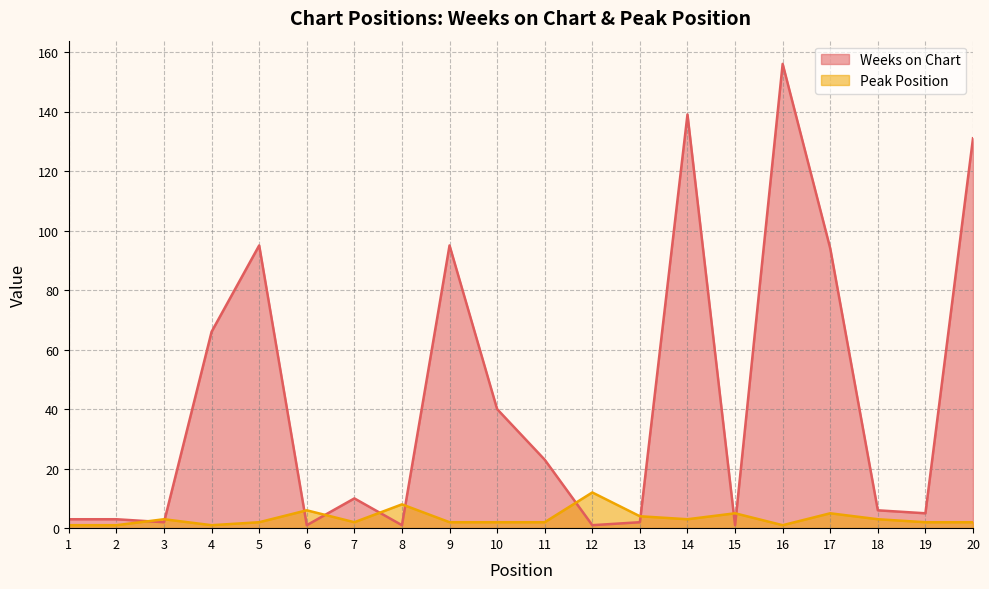

Where is the first local minimum for Weeks on Chart?

3